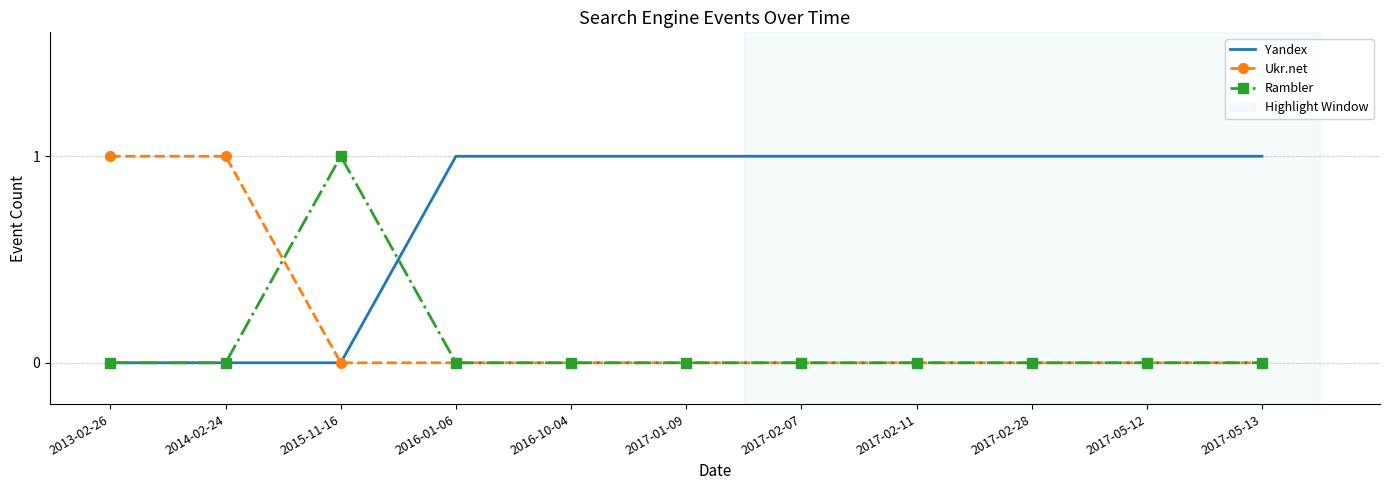

Which category has the highest value in the Rambler series?

2015-11-16